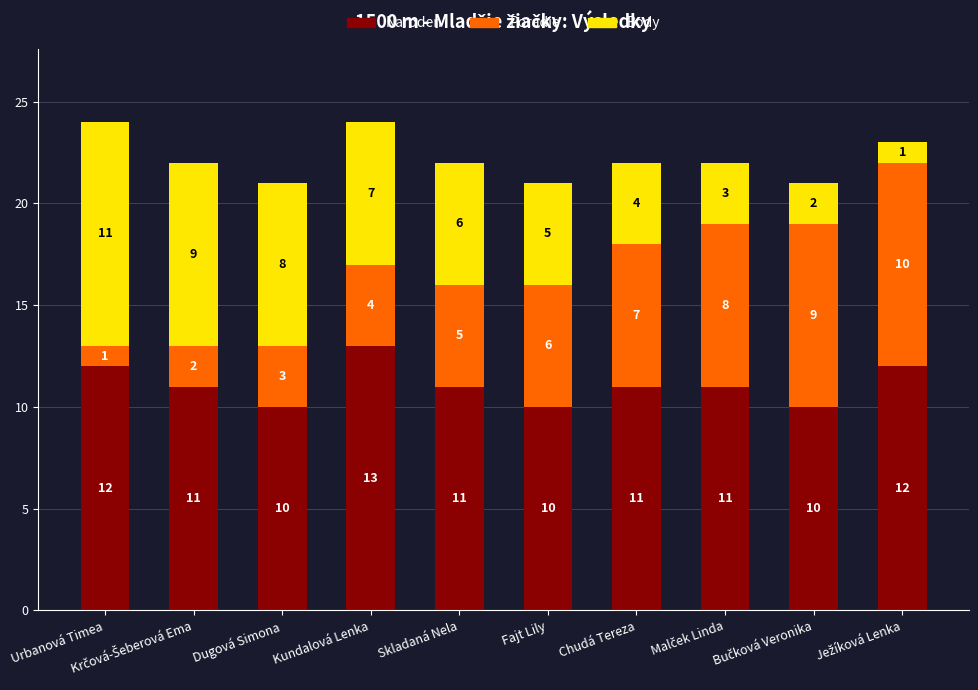

What is the lowest value of the Naroden series?

10